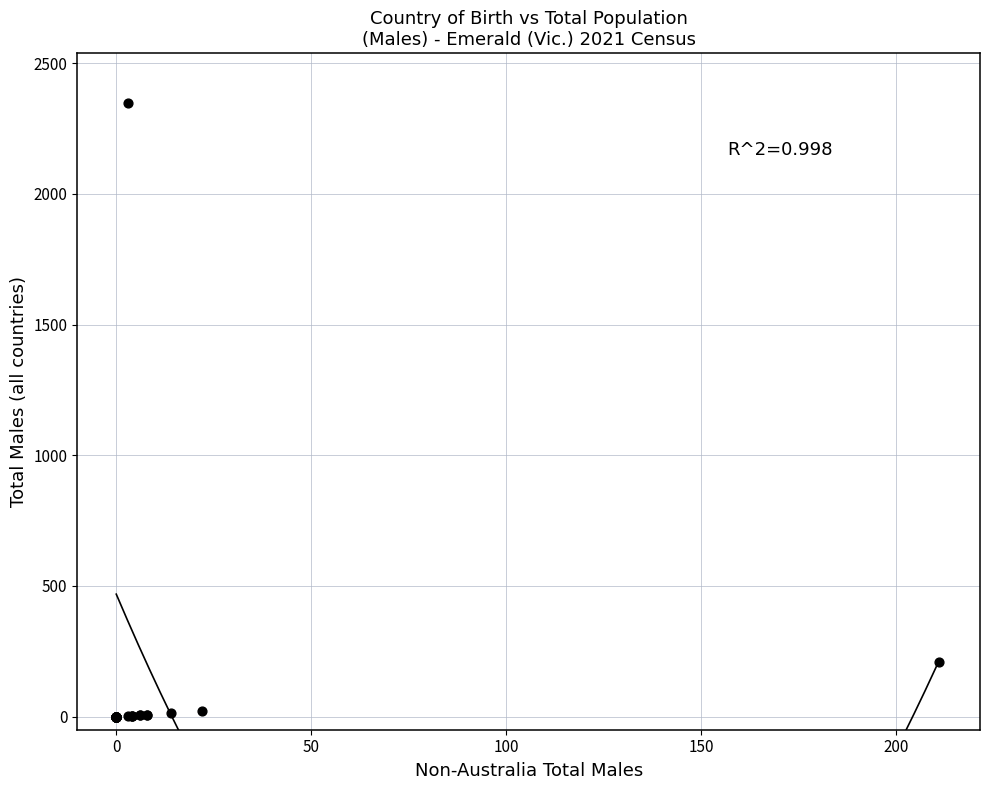

What Y value in the scatter plot is closest to 1174?

211